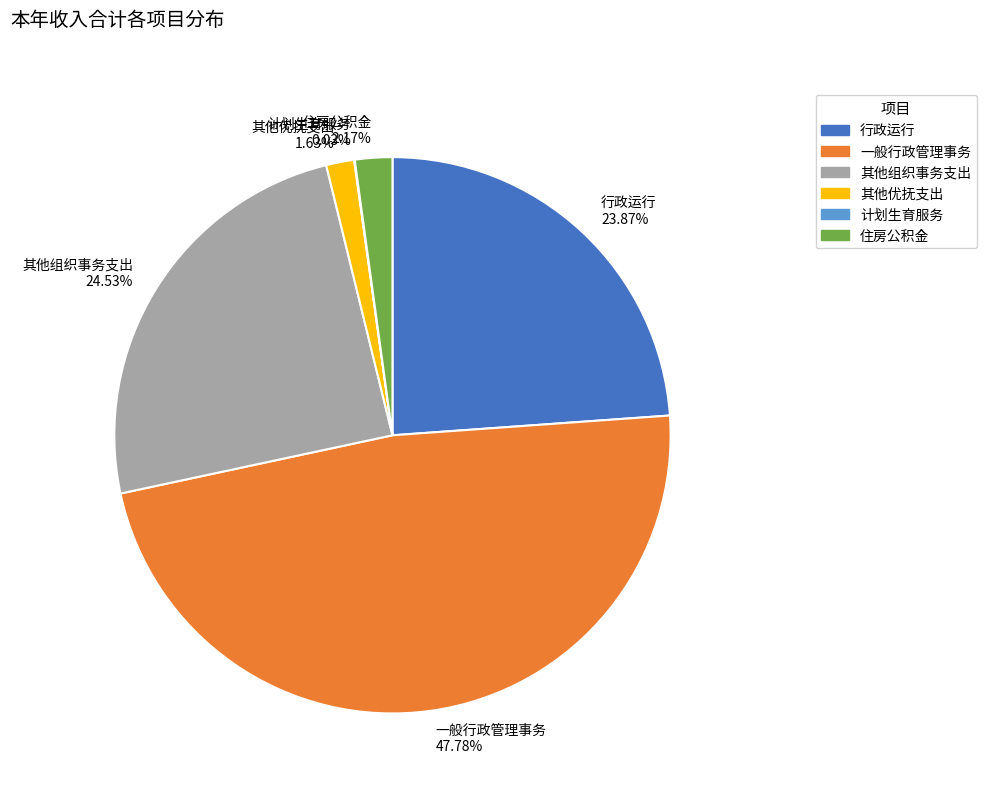

What percentage is the 其他组织事务支出 slice, to the nearest percent?

25%